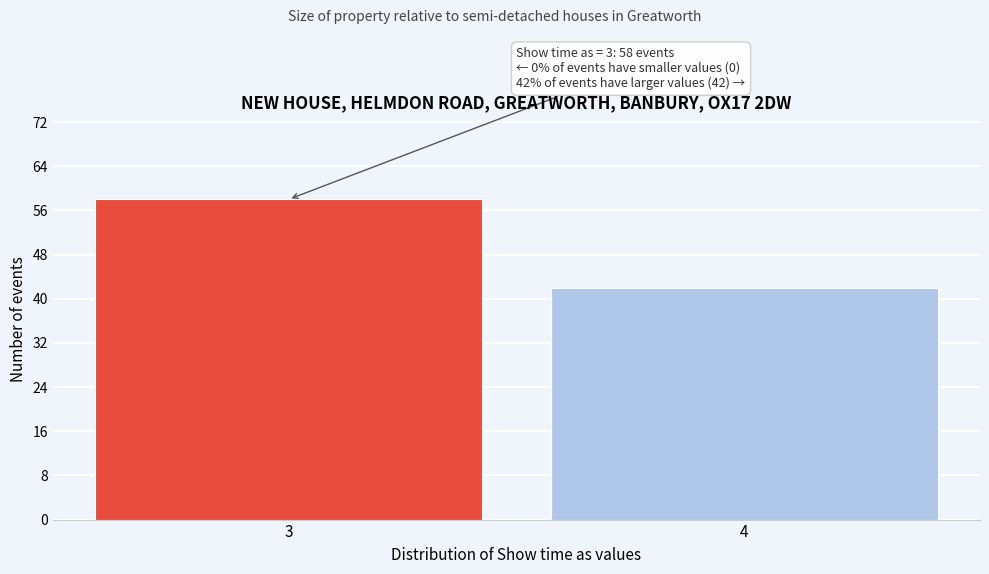

Reading left to right, transcribe all the data shown in this chart.

58	42